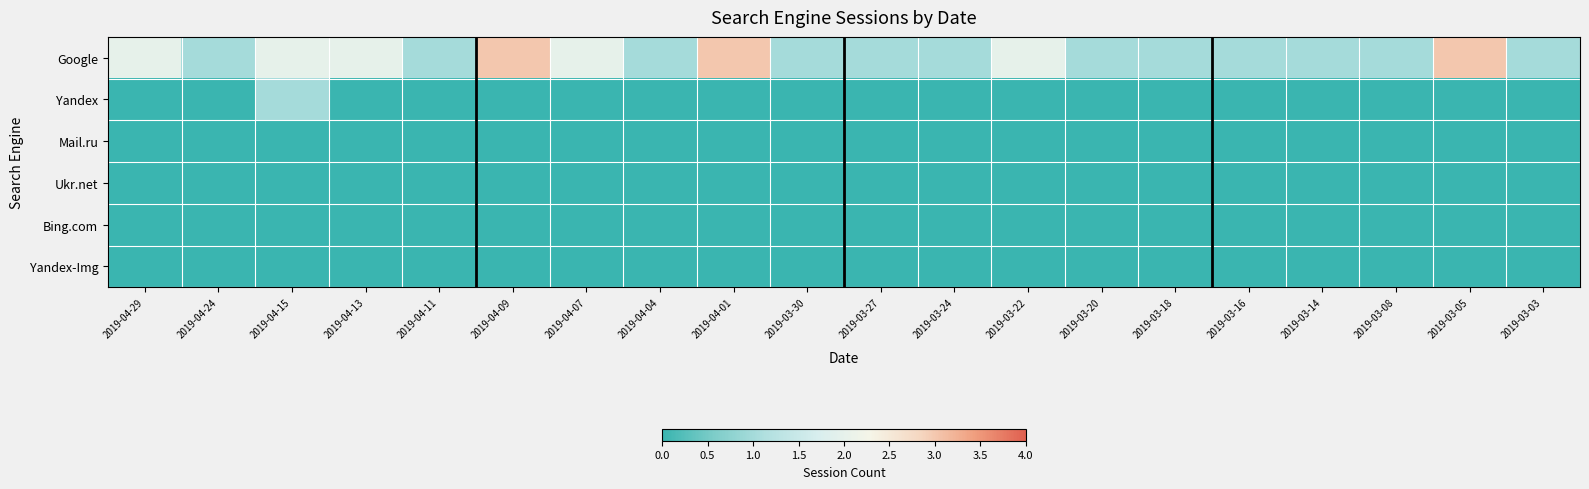

Between 2019-04-09 and 2019-03-18, which series saw the biggest shift?

Google